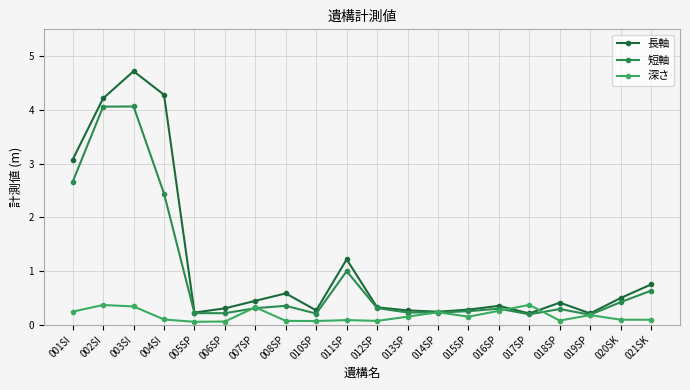

Is this an area chart (filled region under the line)?

No